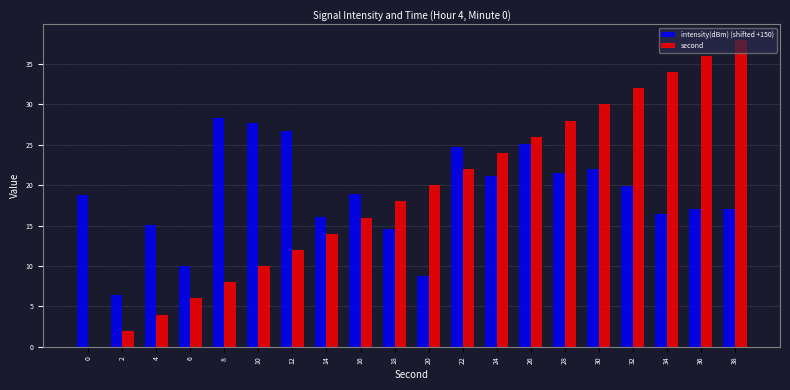

What is the total value across all series at 32?

51.9